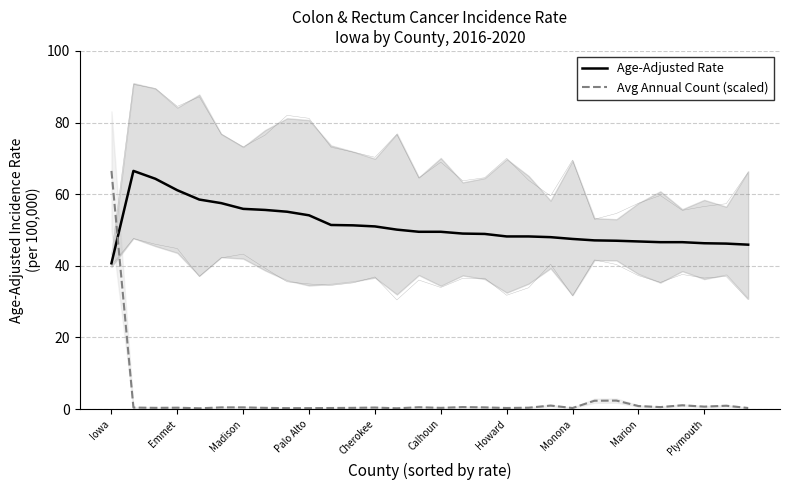

Is the value of Avg Annual Count (scaled) at Marion greater than the value of Age-Adjusted Rate at Iowa?

No